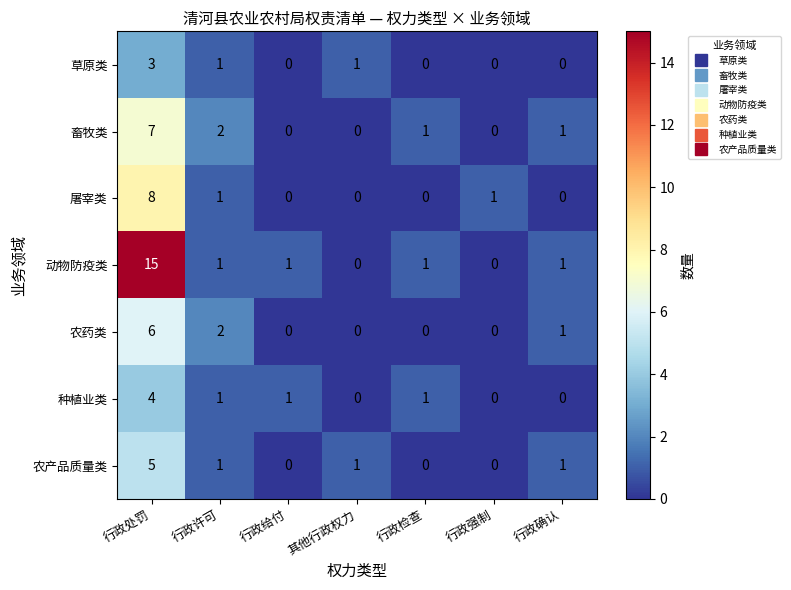

Which series has the largest total across all categories?

动物防疫类